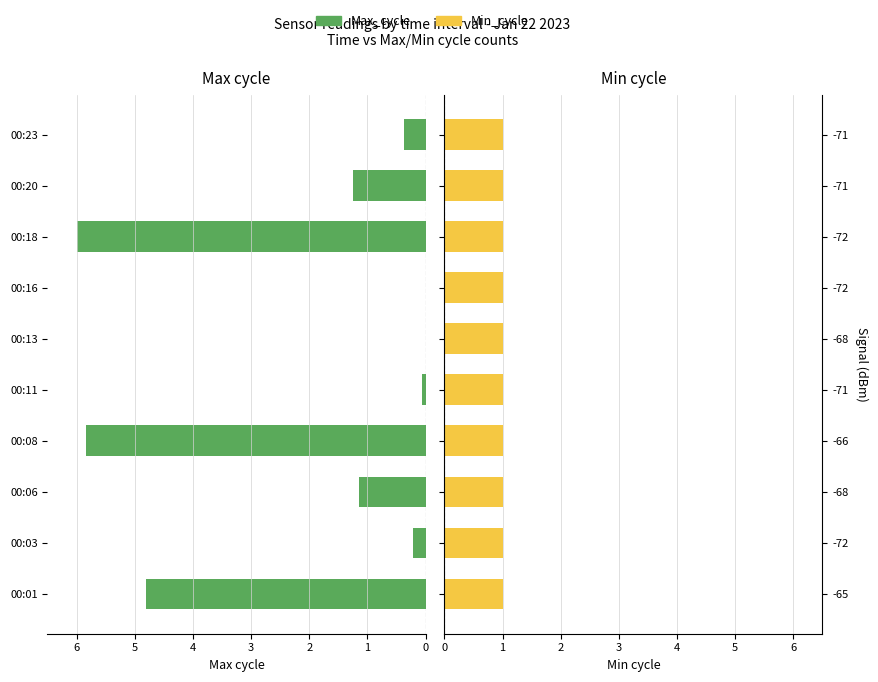

Is the value of Min_cycle at 8 greater than the value of Max_cycle at 4?

Yes